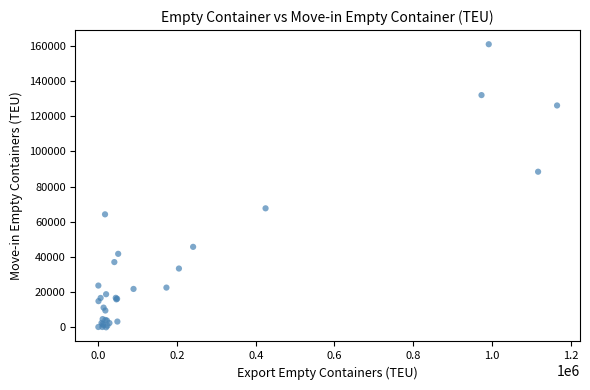

What Y value in the scatter plot is closest to 80426?

88414.0